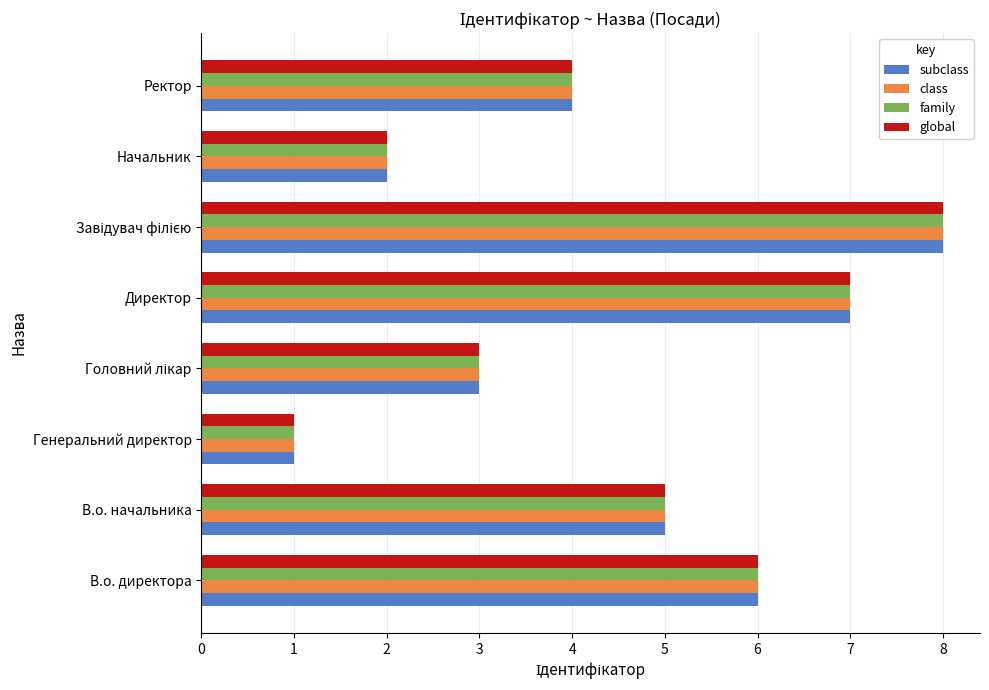

True or false: family has a value of 2 at В.о. директора.

False